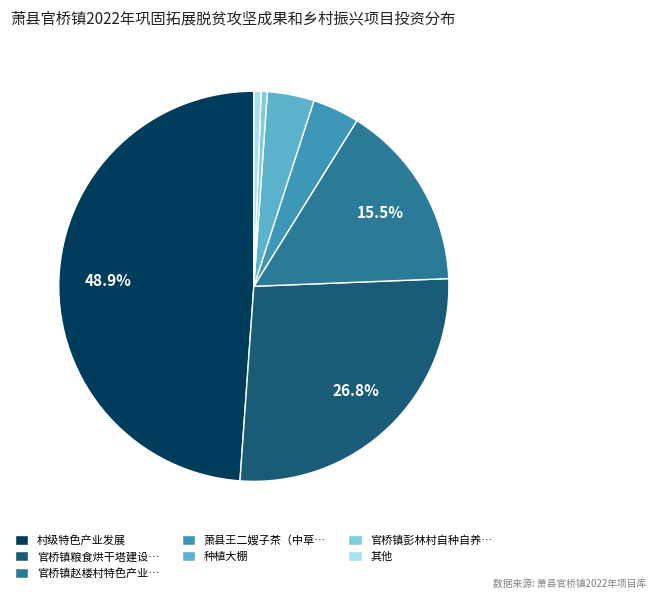

How many slices are in this pie chart?

7